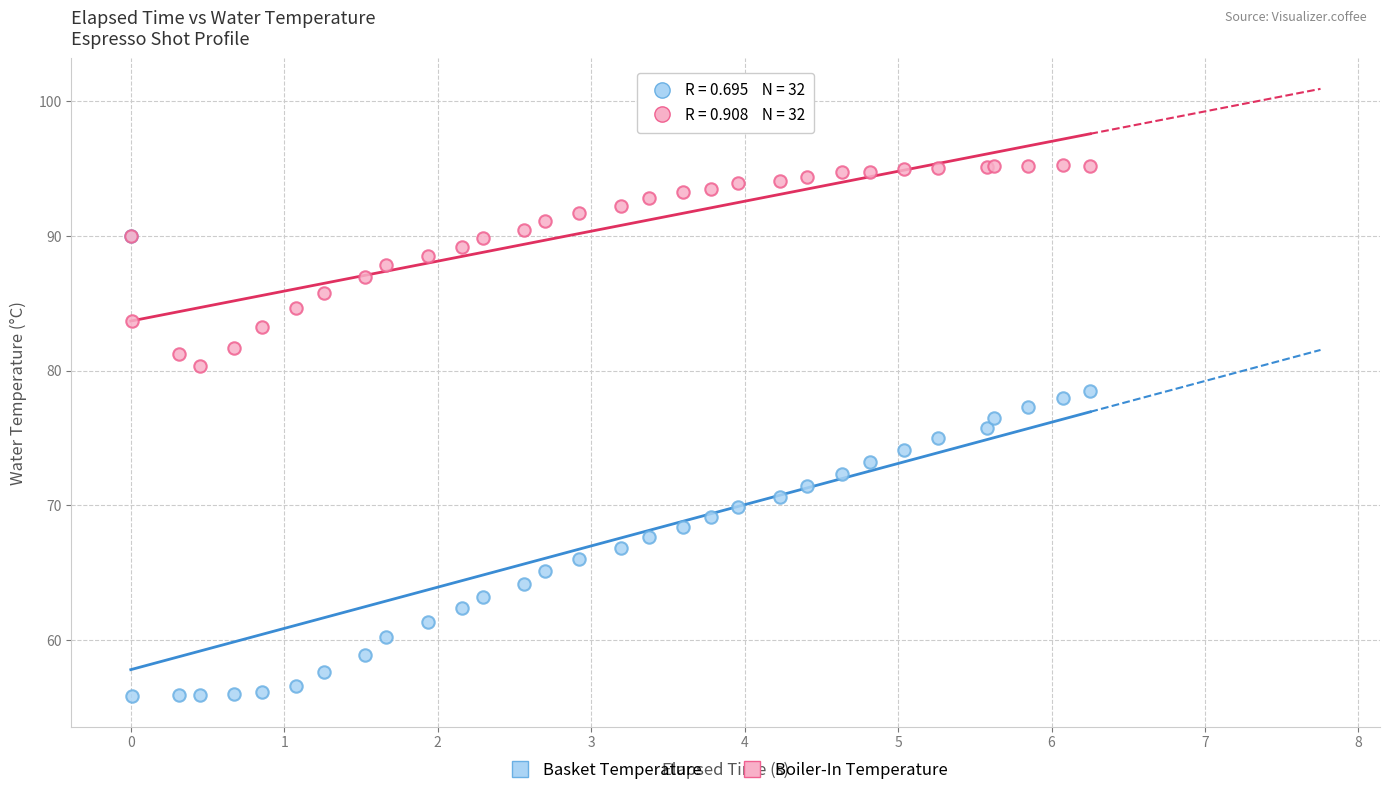

Which series contains the lowest Y value?

Basket Temperature